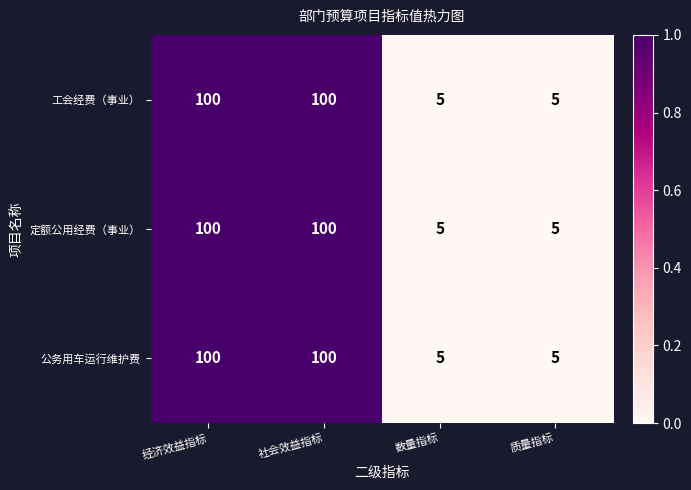

What is the sum of the 定额公用经费（事业） values at 社会效益指标 and 经济效益指标?

200